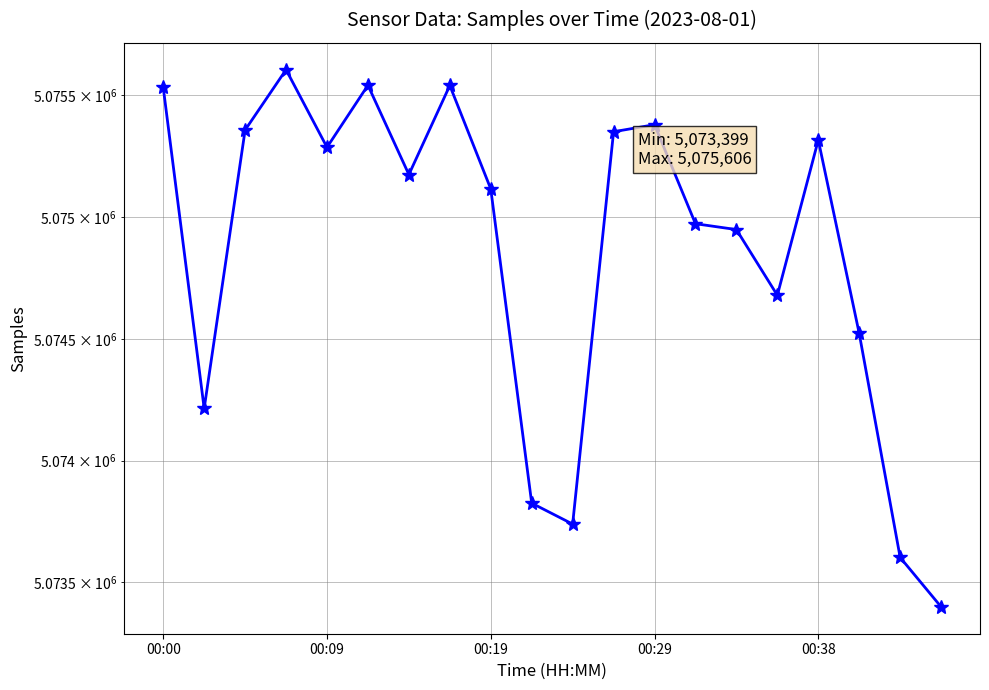

Is this an area chart (filled region under the line)?

No